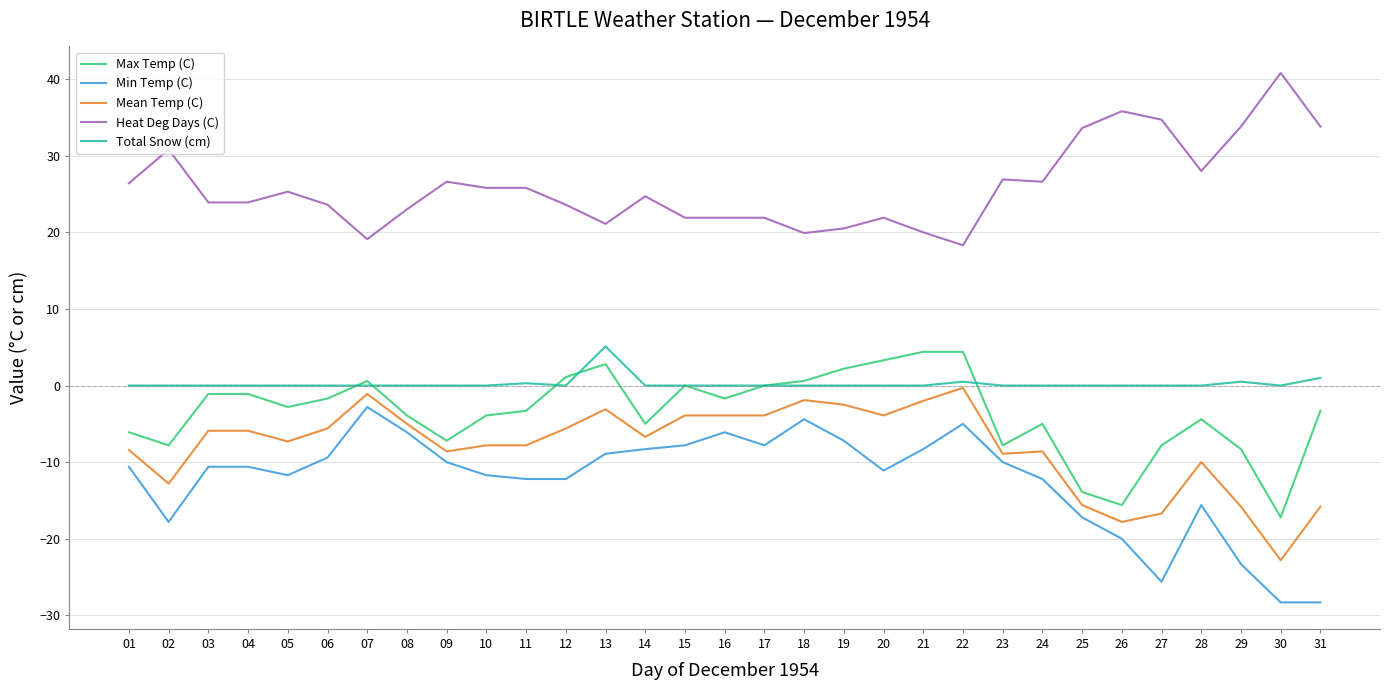

Is it true that Mean Temp (C) equals -17.8 at 26?

True